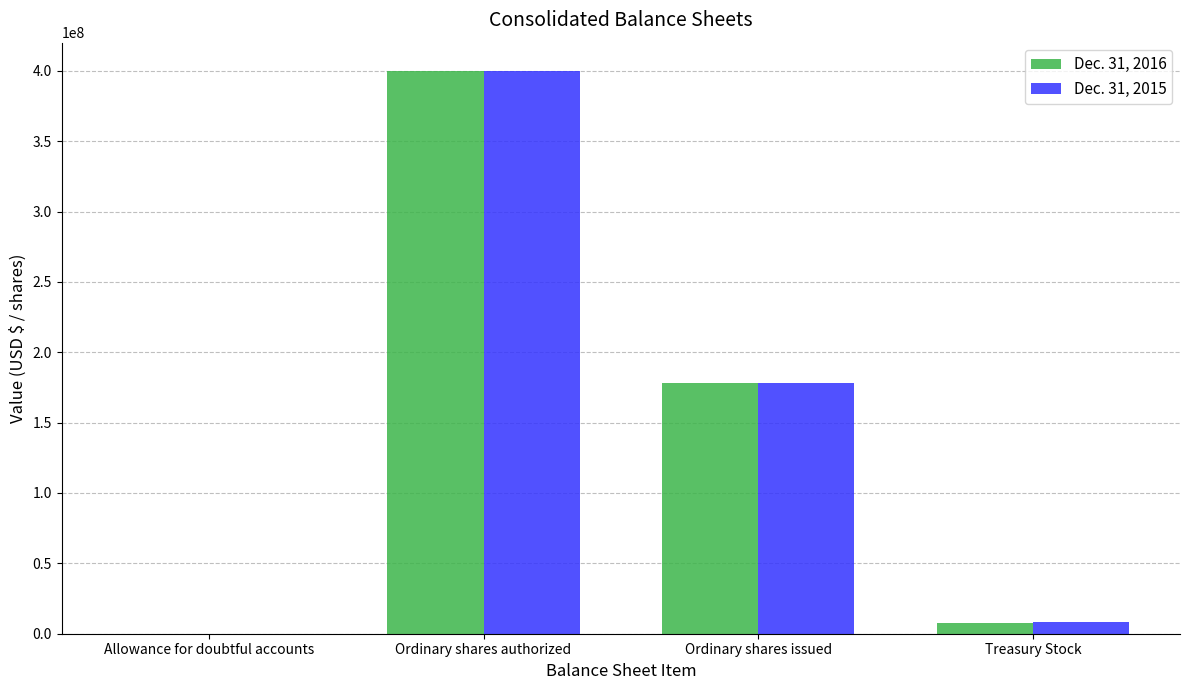

At which label is Dec. 31, 2015 closest to 200004767?

Ordinary shares issued